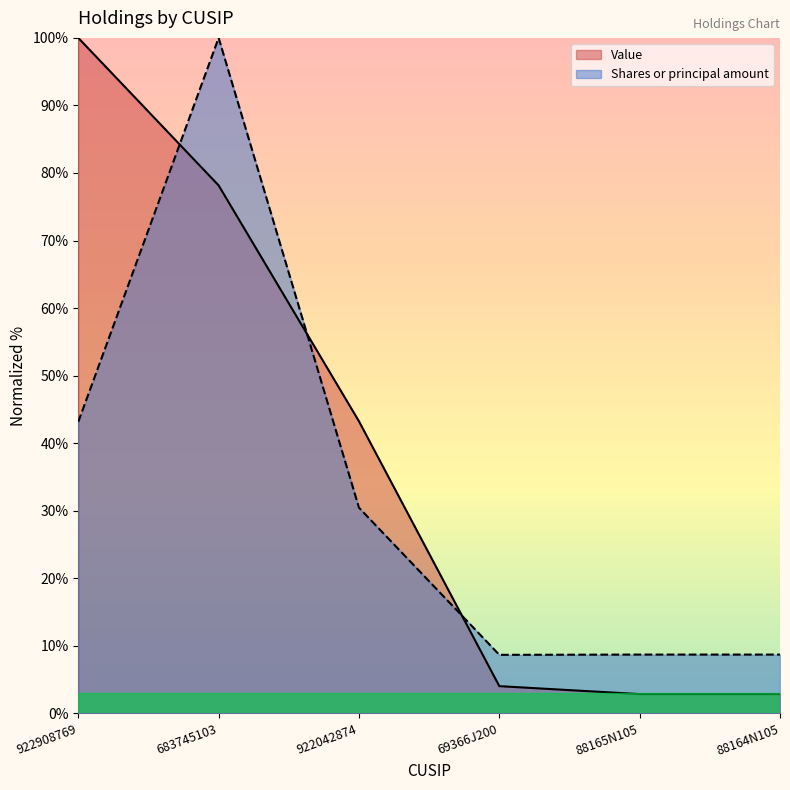

The Value series shows 2.8 at 88164N105. True or false?

True